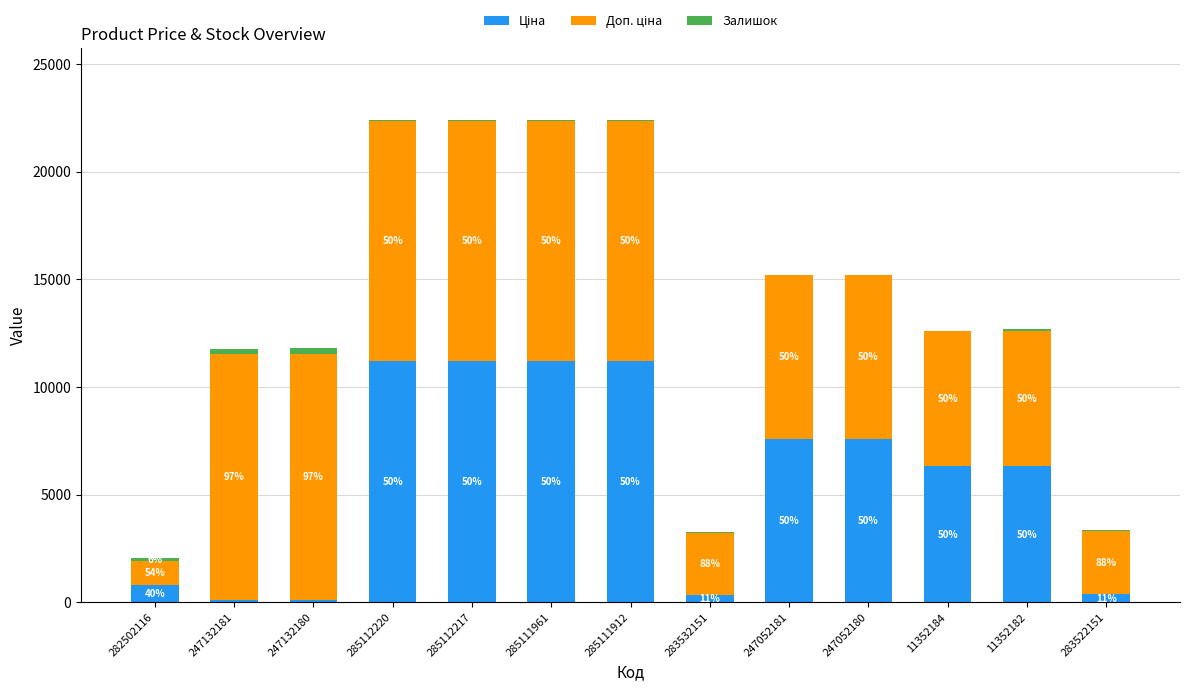

At which label does Залишок first exceed 17?

282502116